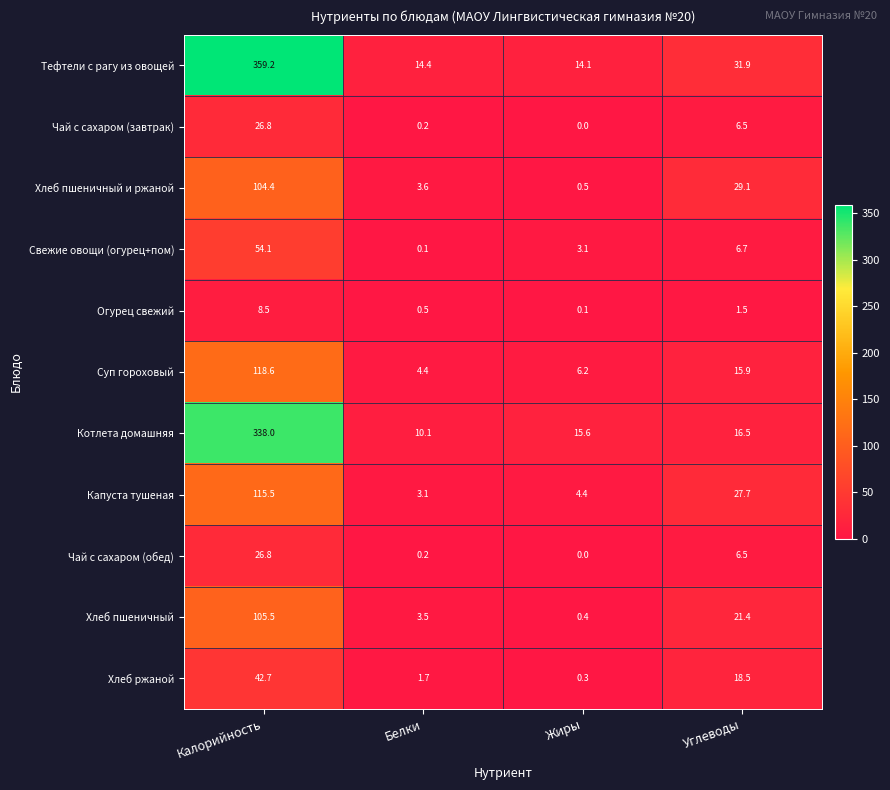

Is it true that Хлеб пшеничный и ржаной equals 104.4 at Калорийность?

True